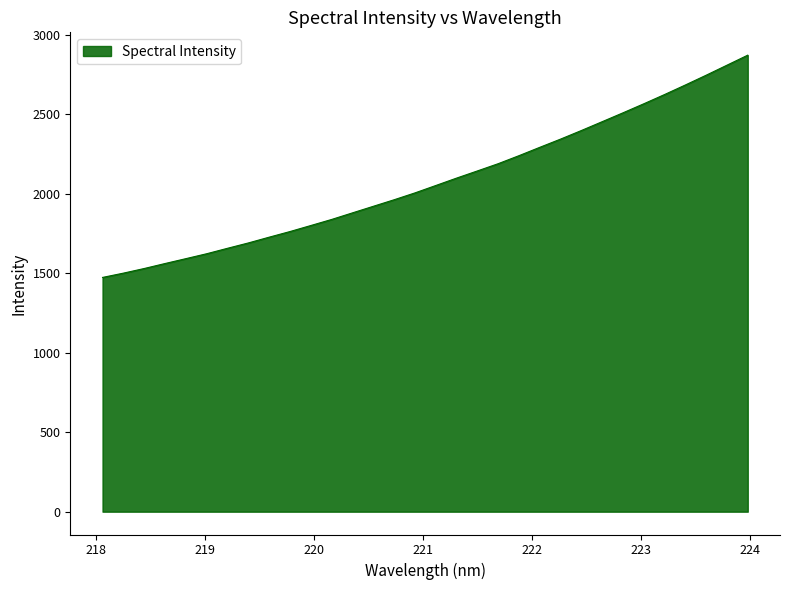

What is the maximum value shown in the chart?

2870.3